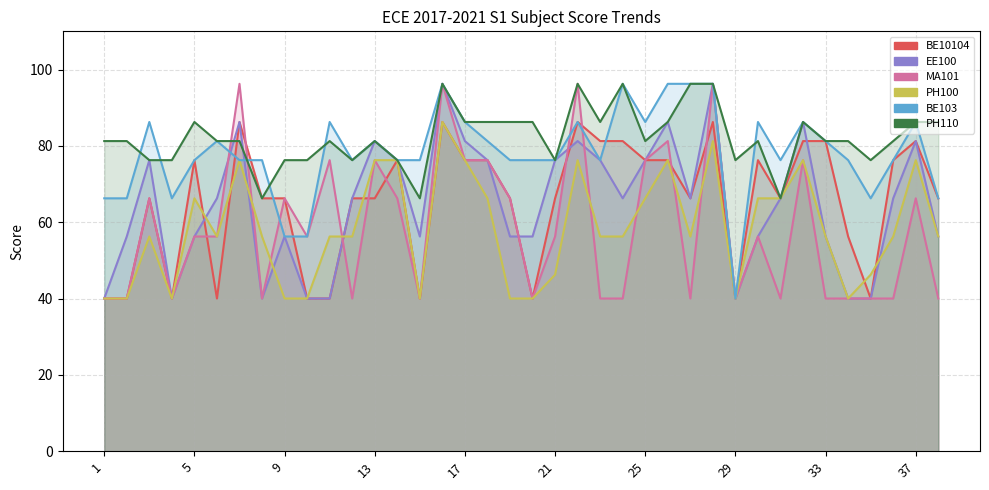

Which series has the largest range (max minus min)?

EE100